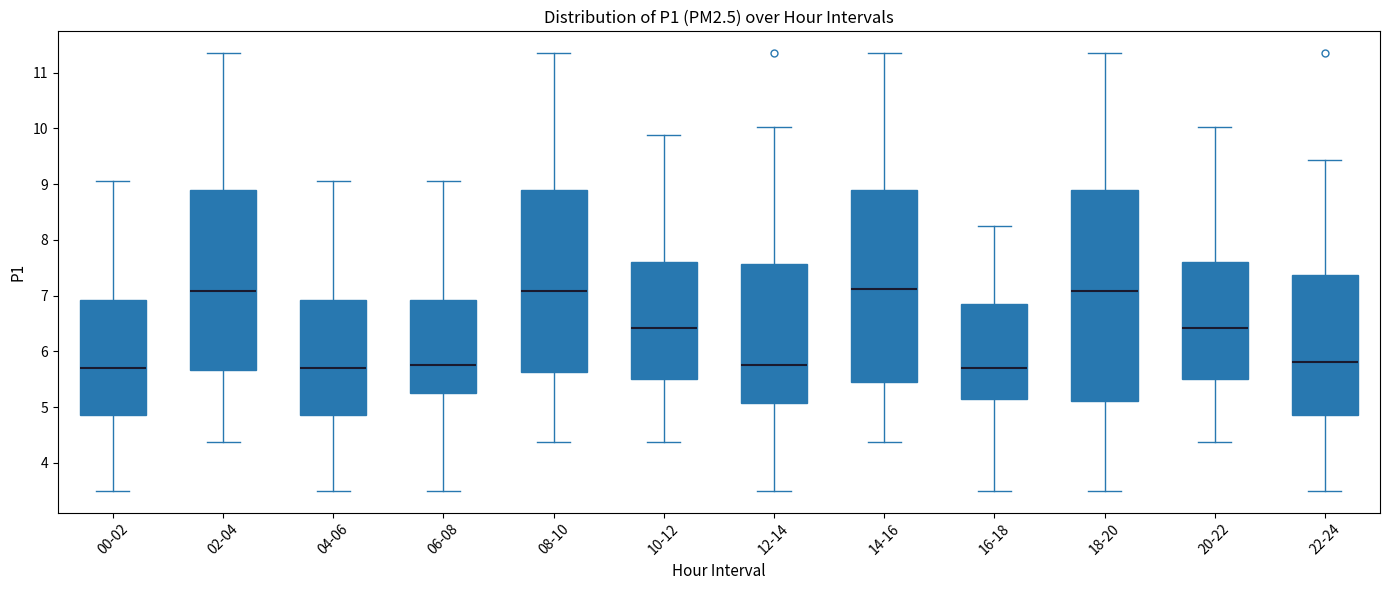

Reading left to right, read every box against the y-axis: the position of its median line, the range the box covers, and the ends of its whiskers. The values are not printed on the chart, so give them approximately, as read against the axis.

00-02: median 5.7, box 4.9 to 6.9, whiskers 3.5 to 9.1
02-04: median 7.1, box 5.7 to 8.9, whiskers 4.4 to 11.4
04-06: median 5.7, box 4.9 to 6.9, whiskers 3.5 to 9.1
06-08: median 5.8, box 5.2 to 6.9, whiskers 3.5 to 9.1
08-10: median 7.1, box 5.6 to 8.9, whiskers 4.4 to 11.4
10-12: median 6.4, box 5.5 to 7.6, whiskers 4.4 to 9.9
12-14: median 5.8, box 5.1 to 7.6, whiskers 3.5 to 10.0
14-16: median 7.1, box 5.5 to 8.9, whiskers 4.4 to 11.4
16-18: median 5.7, box 5.1 to 6.9, whiskers 3.5 to 8.3
18-20: median 7.1, box 5.1 to 8.9, whiskers 3.5 to 11.4
20-22: median 6.4, box 5.5 to 7.6, whiskers 4.4 to 10.0
22-24: median 5.8, box 4.9 to 7.4, whiskers 3.5 to 9.4